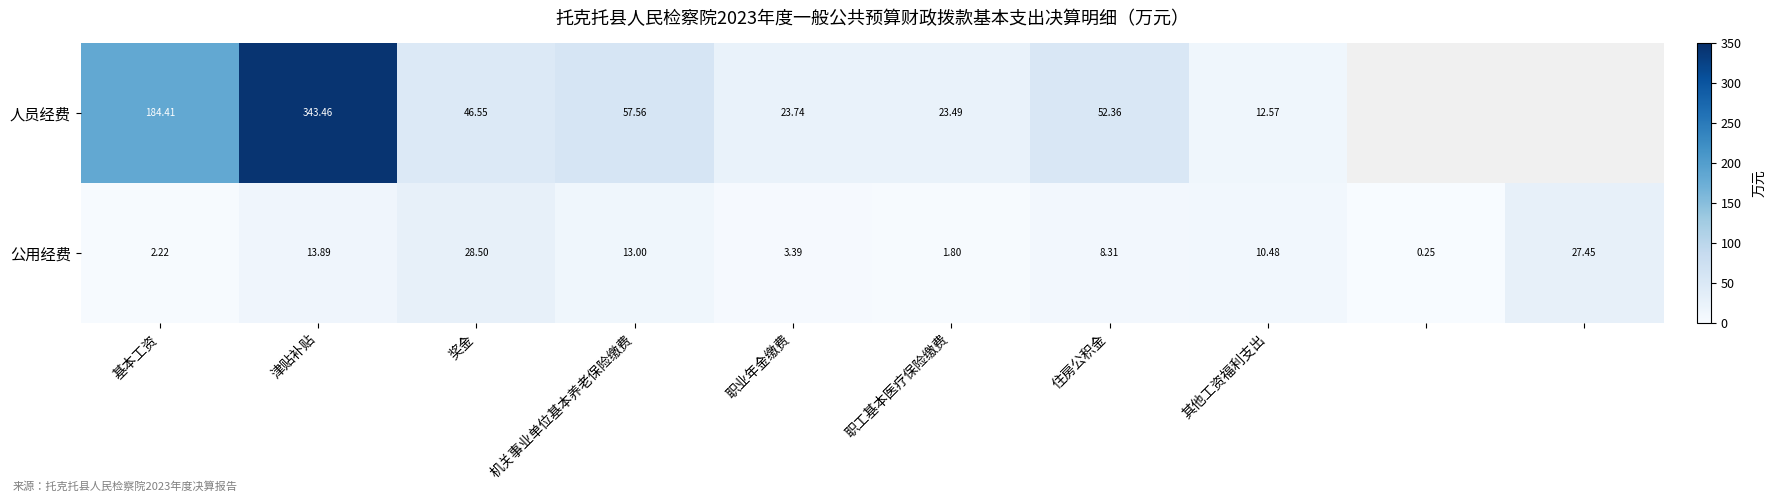

At 基本工资, list the series in order from largest to smallest.

人员经费, 公用经费